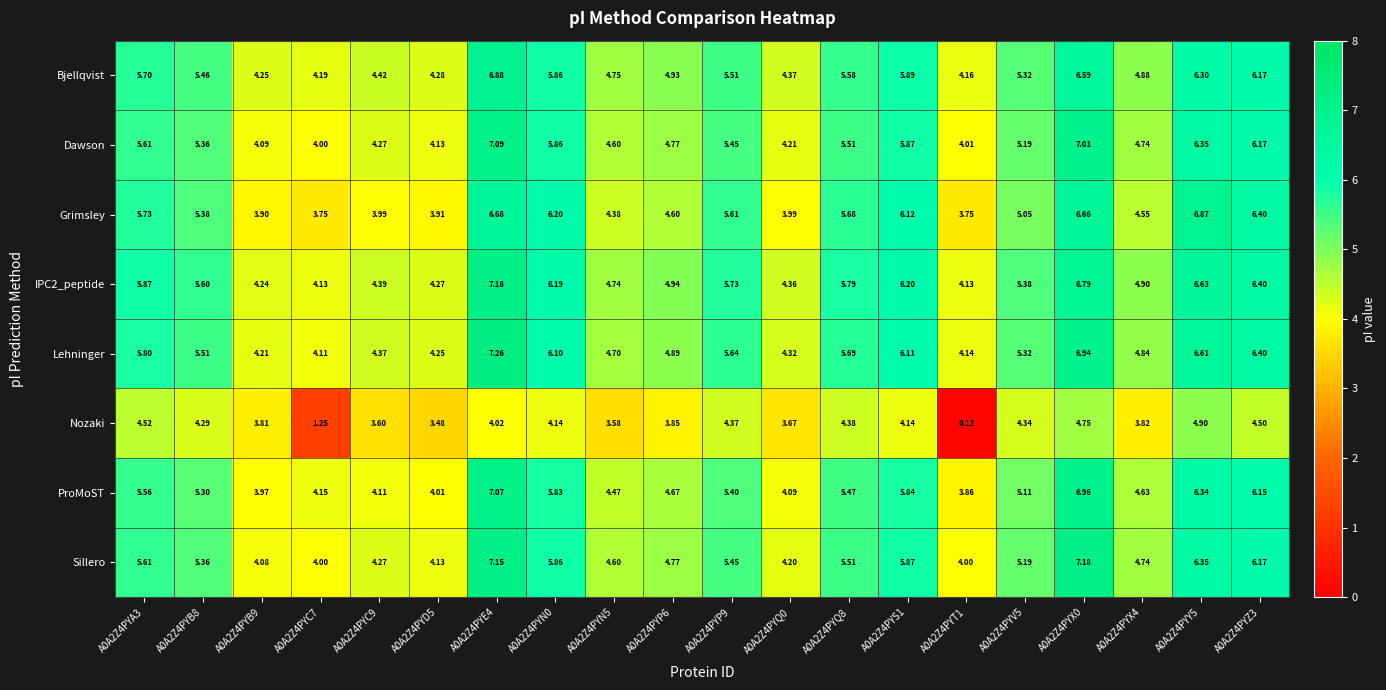

At A0A2Z4PYX0, list the series in order from smallest to largest.

Nozaki, Bjellqvist, Grimsley, IPC2_peptide, Lehninger, ProMoST, Dawson, Sillero